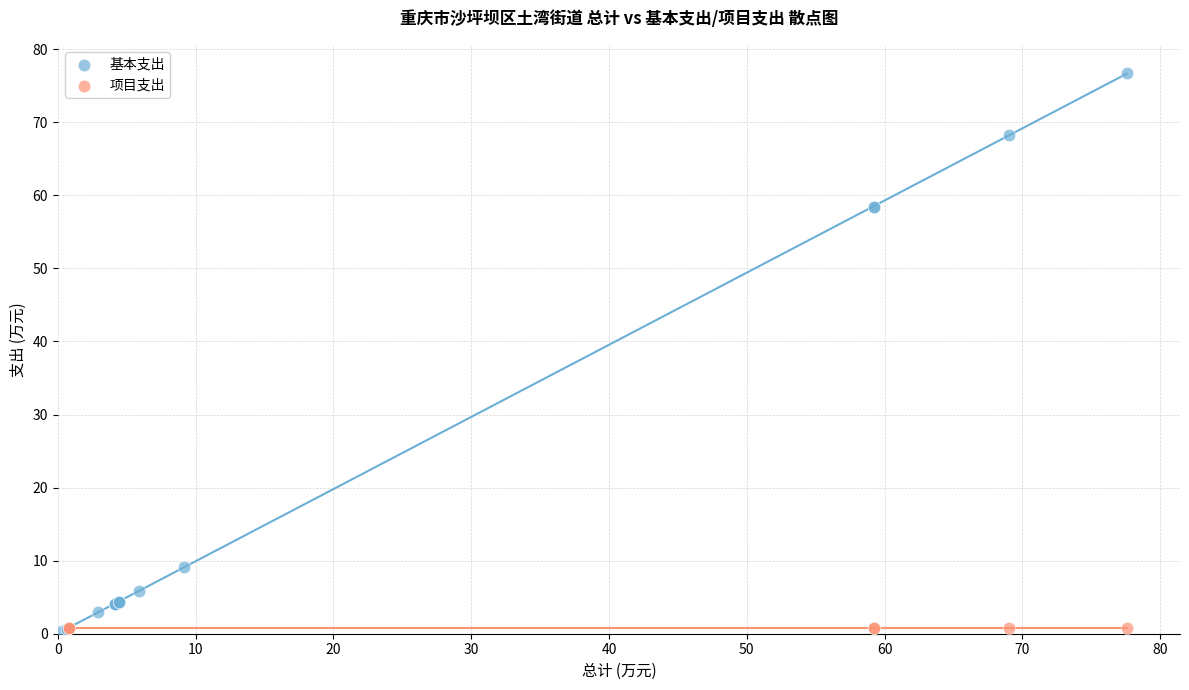

Which series reaches the maximum Y coordinate?

基本支出